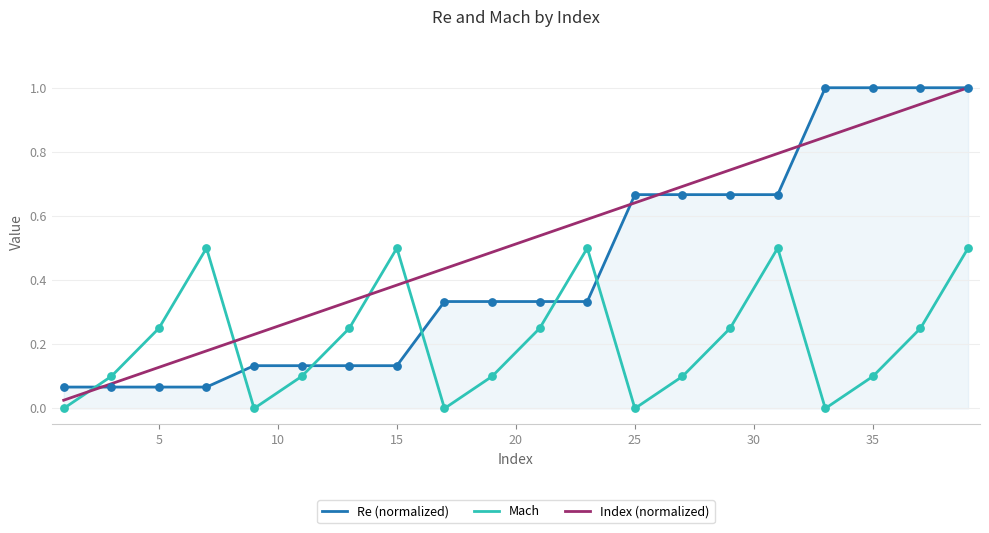

Which series has the largest total across all categories?

Index (normalized)